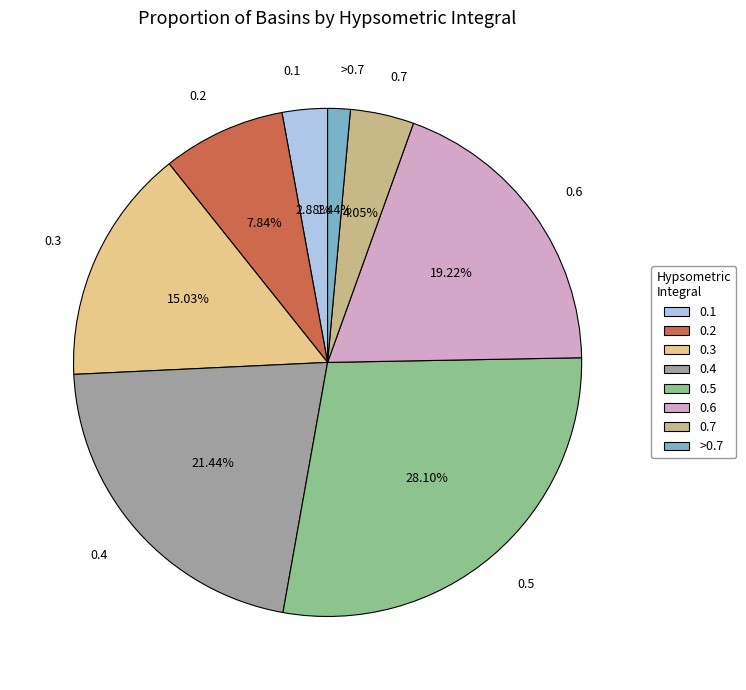

Which slice is the largest?

0.5